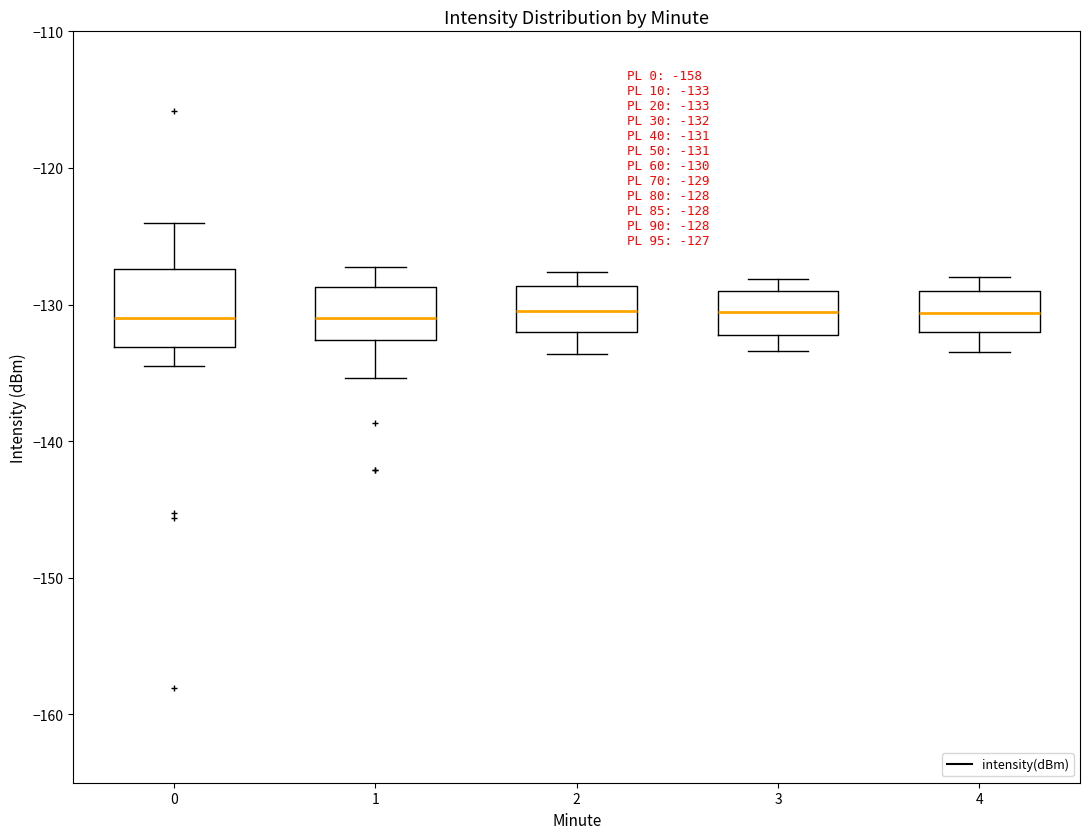

Comparing the boxes themselves (not the whiskers), which one is the tallest?

0